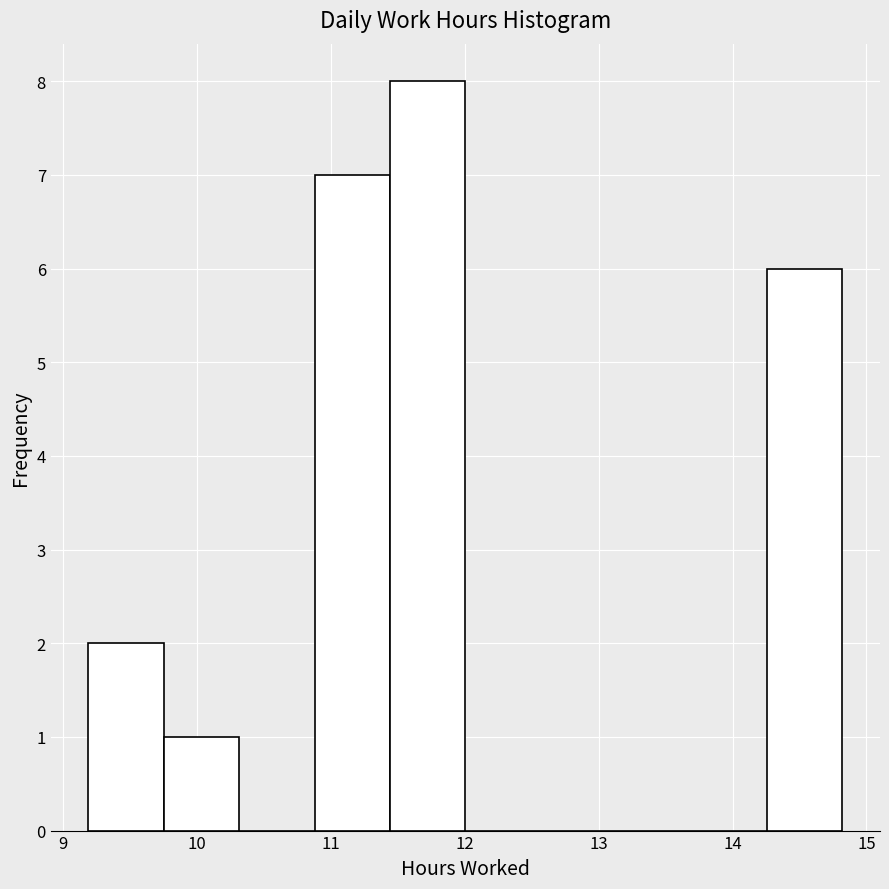

Reading left to right, transcribe this chart: for each bar, give the range it covers on the x-axis and its height. Neither the bar edges nor the heights are printed on the chart, so give them approximately, as read against the axes.

9.2 to 9.8: 2
9.8 to 10.3: 1
10.3 to 10.9: 0
10.9 to 11.4: 7
11.4 to 12.0: 8
12.0 to 12.6: 0
12.6 to 13.1: 0
13.1 to 13.7: 0
13.7 to 14.3: 0
14.3 to 14.8: 6